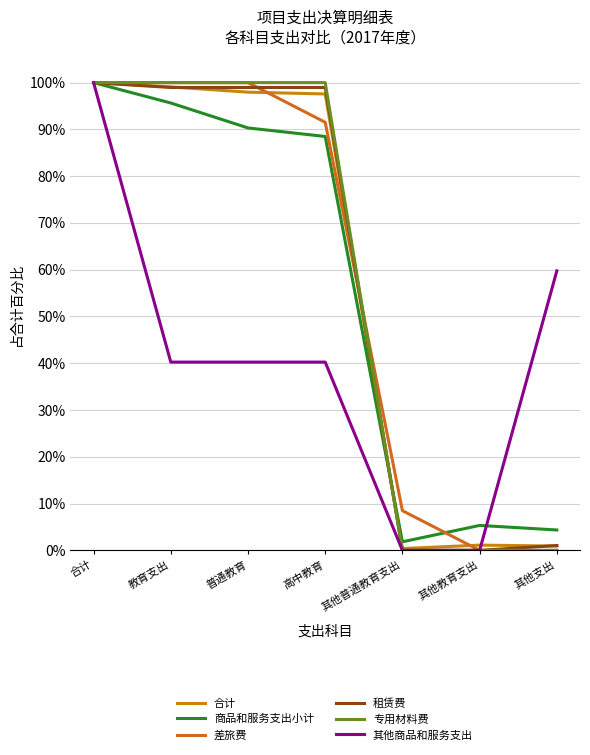

How many lines are shown in the chart?

6